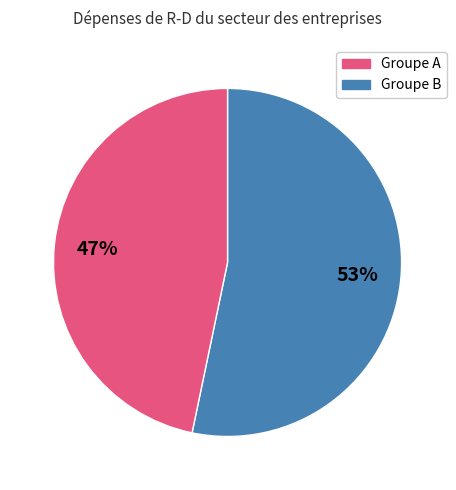

Is there a majority slice in this chart?

Yes